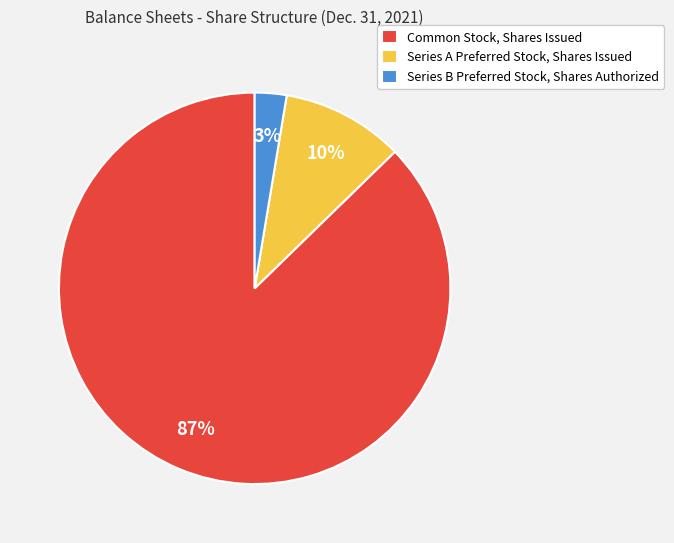

Which category has the smallest portion of the pie?

Series B Preferred Stock, Shares Authorized